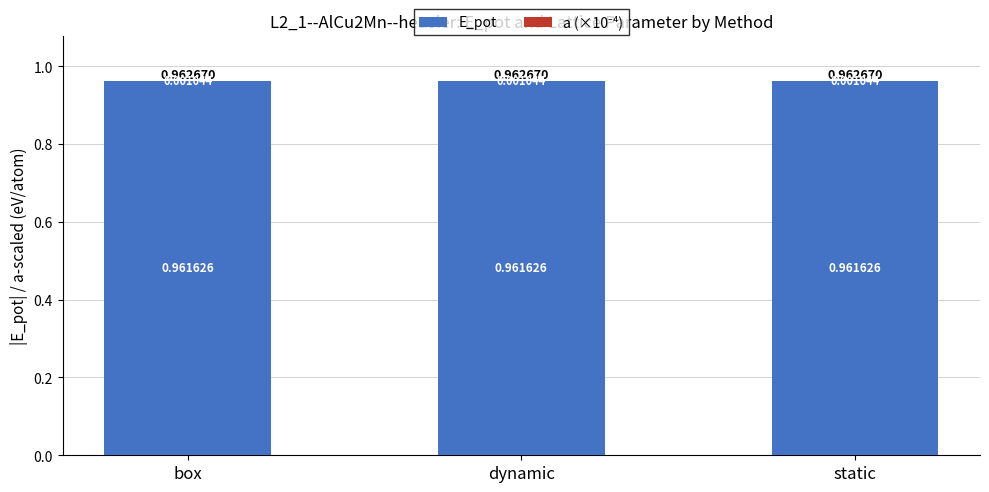

What is the sum of the E_pot values at box and dynamic?

1.9